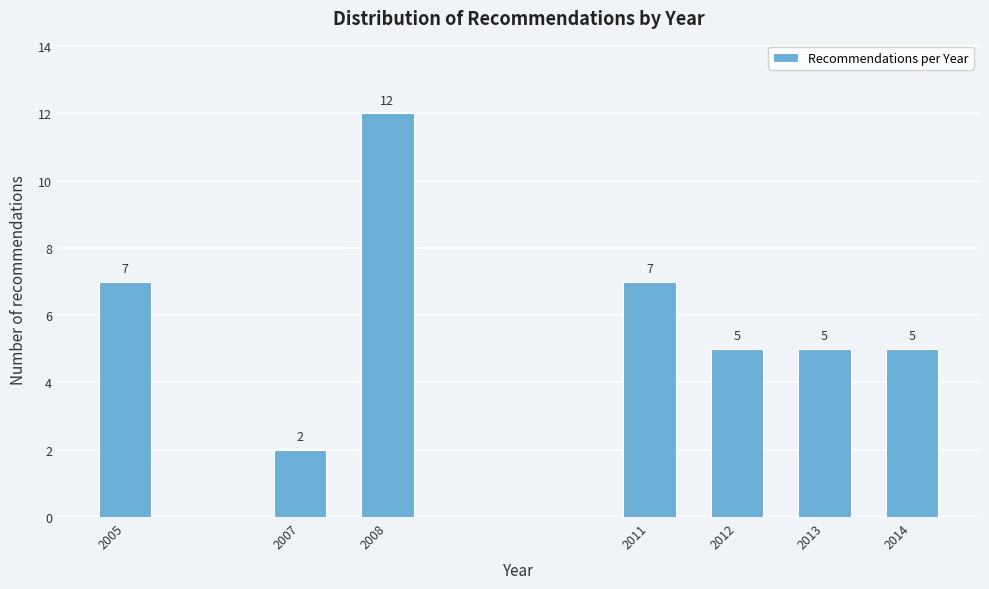

Reading left to right, what are all the values shown in this chart?

2005=7	2007=2	2008=12	2011=7	2012=5	2013=5	2014=5